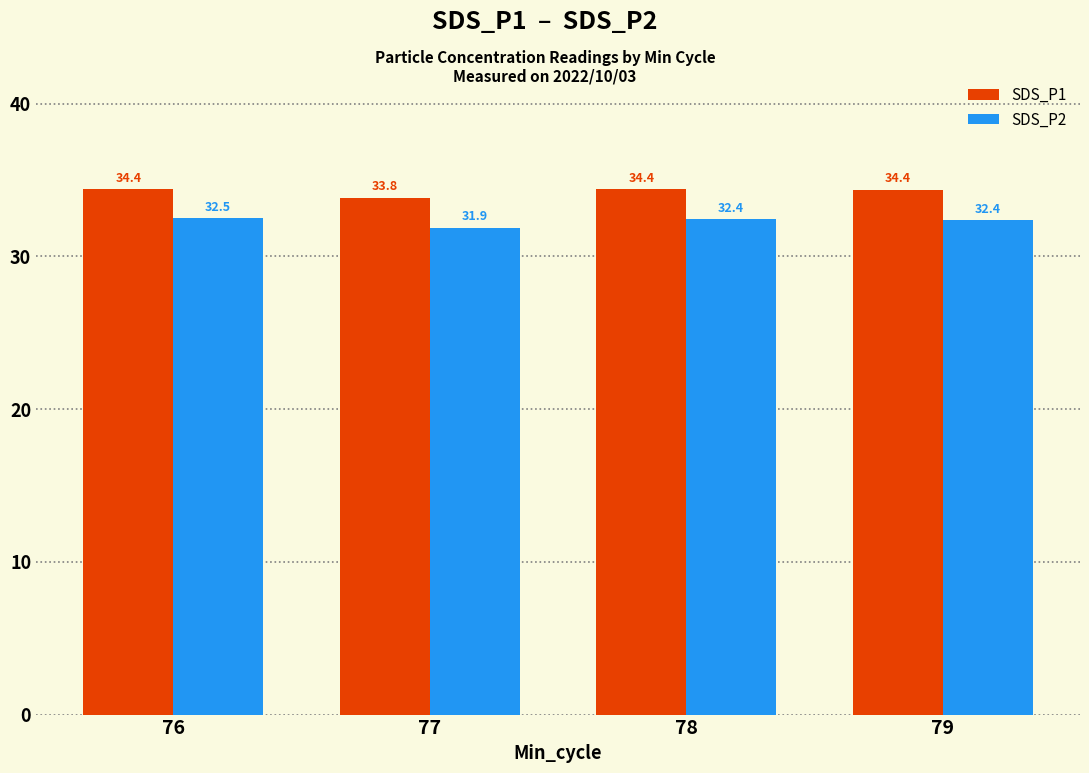

What is the difference between the highest and lowest values at 78?

2.0